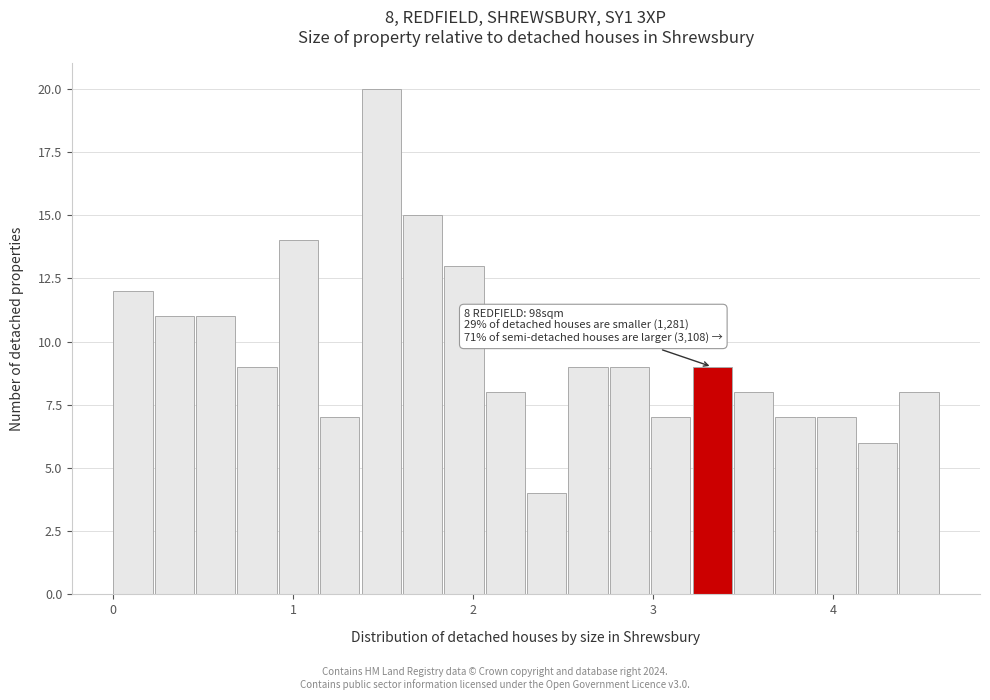

Around what value on the x-axis is the tallest bar? Give the approximate position of its centre, as read against the axis.

1.5